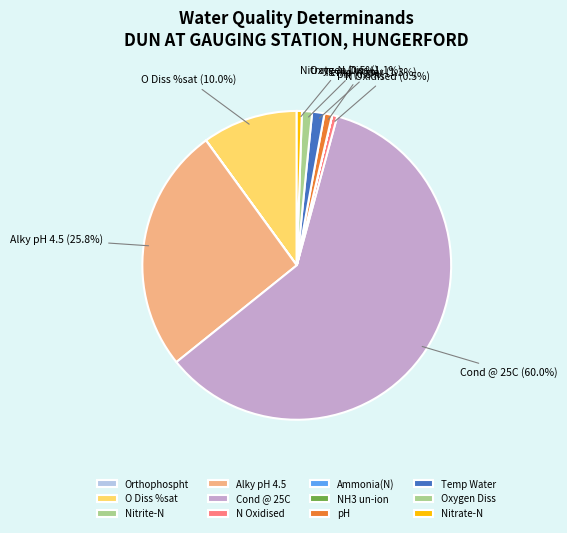

How many segments does this pie chart have?

12